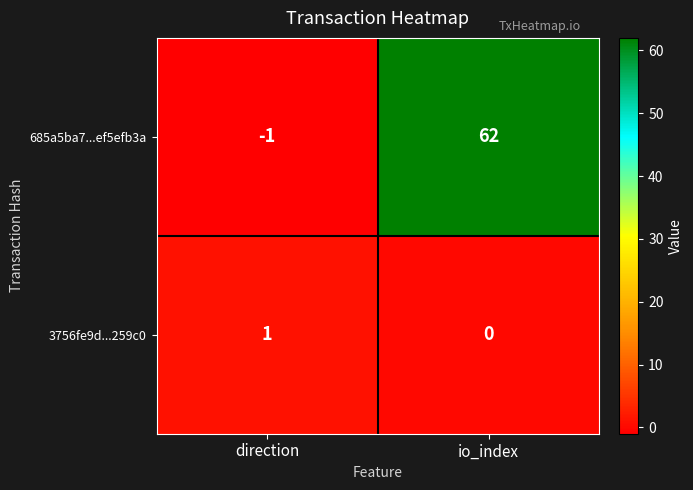

How many positive values does the 3756fe9d...259c0 series have?

1